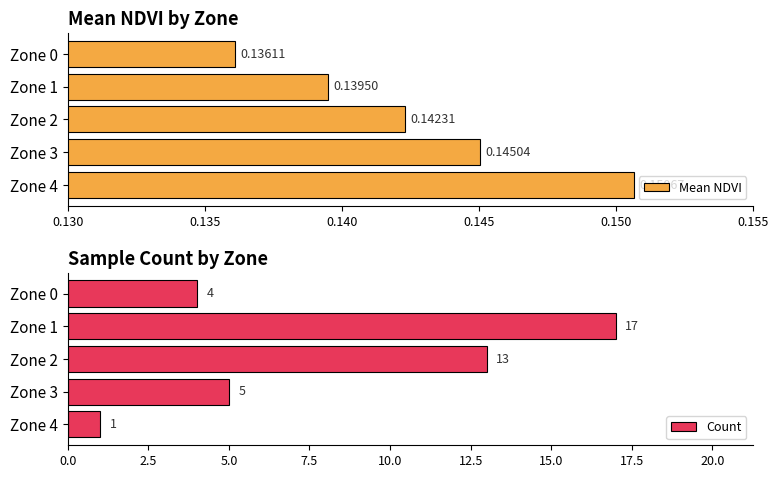

The value of Count at Zone 1 is 29.3. True or false?

False